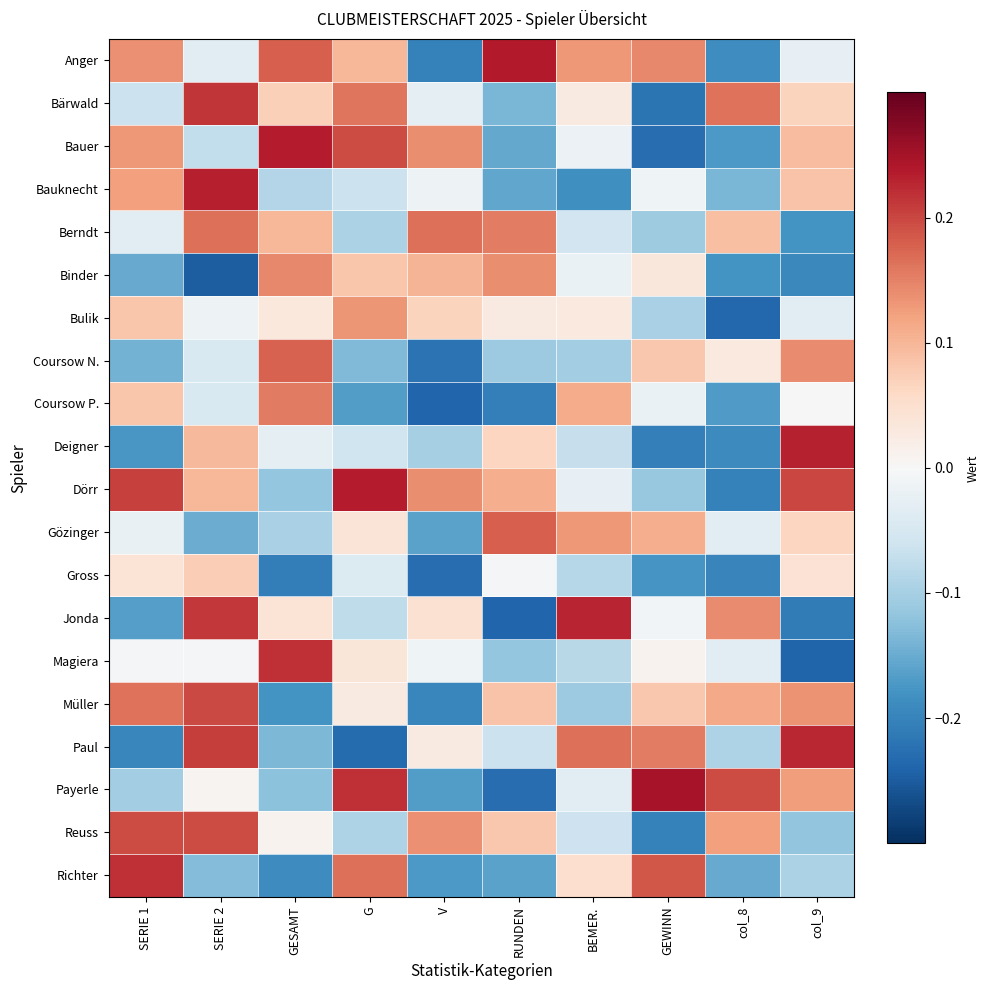

What is the spread (max minus min) of values at col_8?

0.4